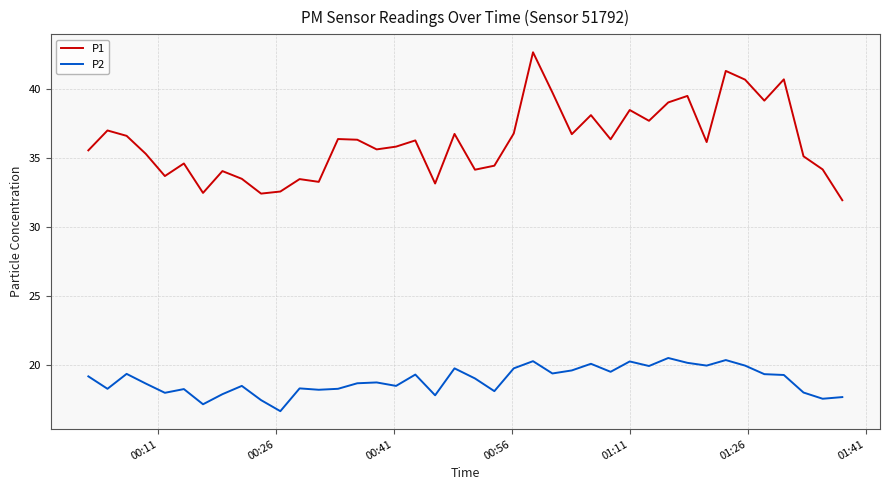

Which series has the widest spread of values?

P1